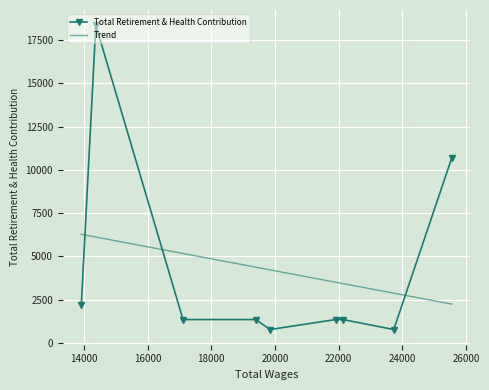

What is the value of the 3rd point from the left?

1352